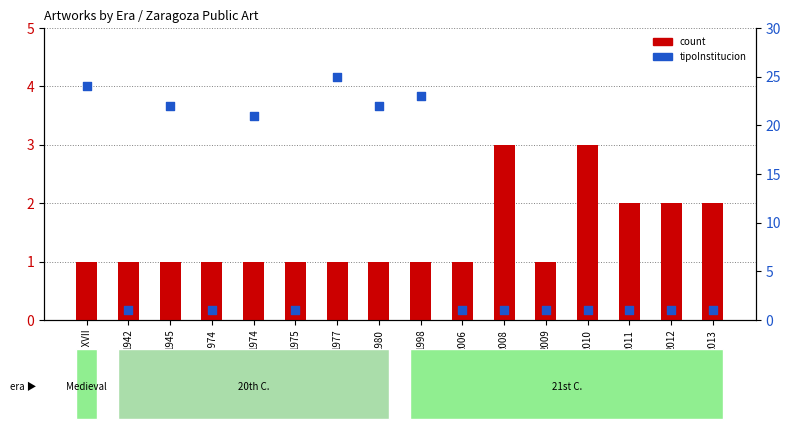

Which series contains the lowest Y value?

count